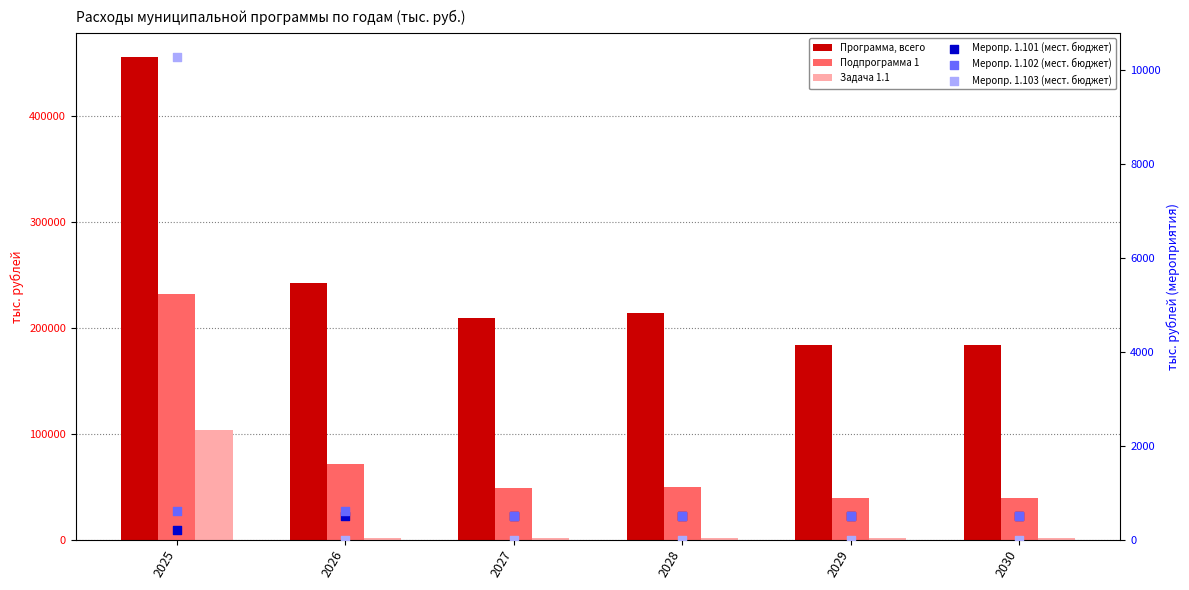

Which series has the widest spread of Y values?

Программа, всего